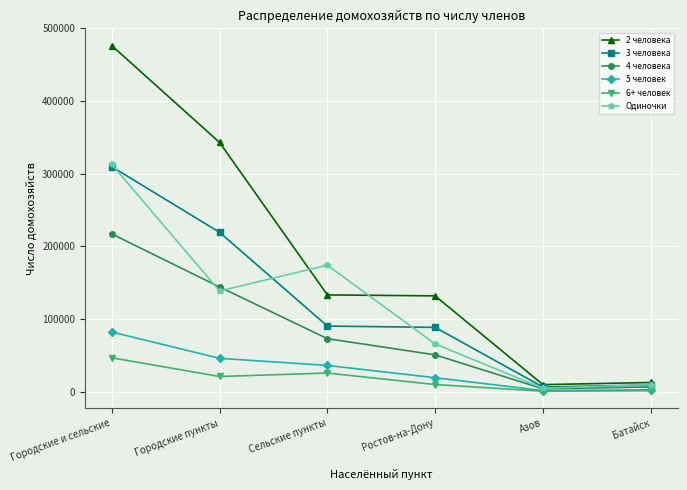

How many lines are shown in the chart?

6